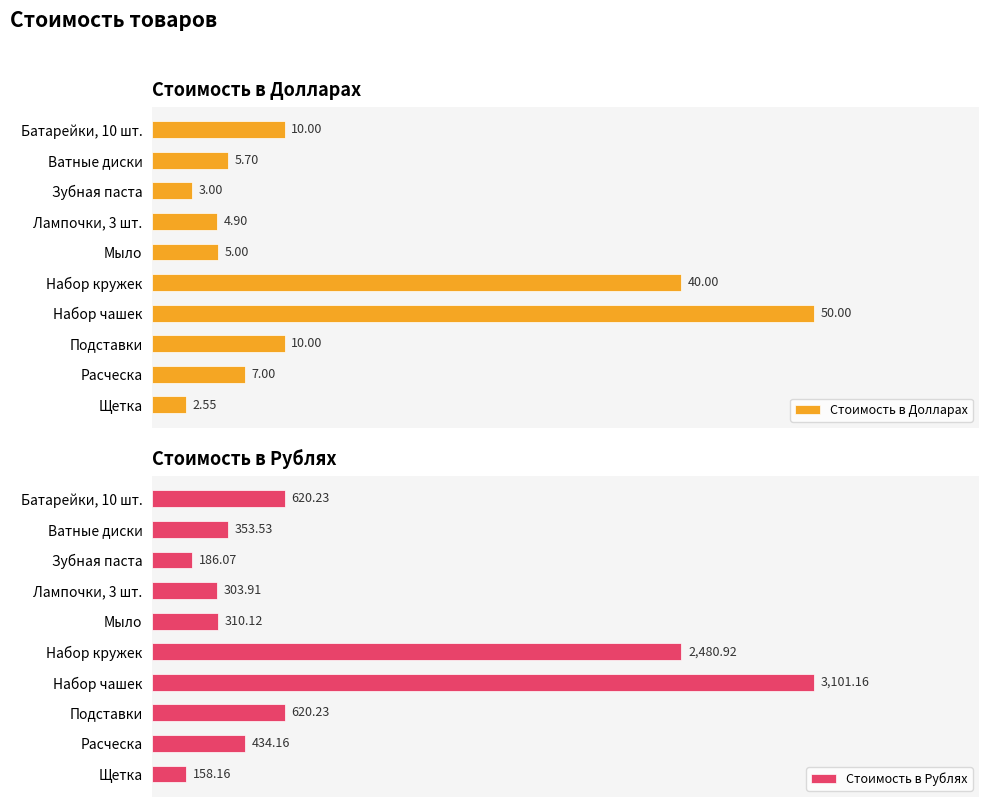

At which label does Стоимость в Долларах reach its peak?

Набор чашек